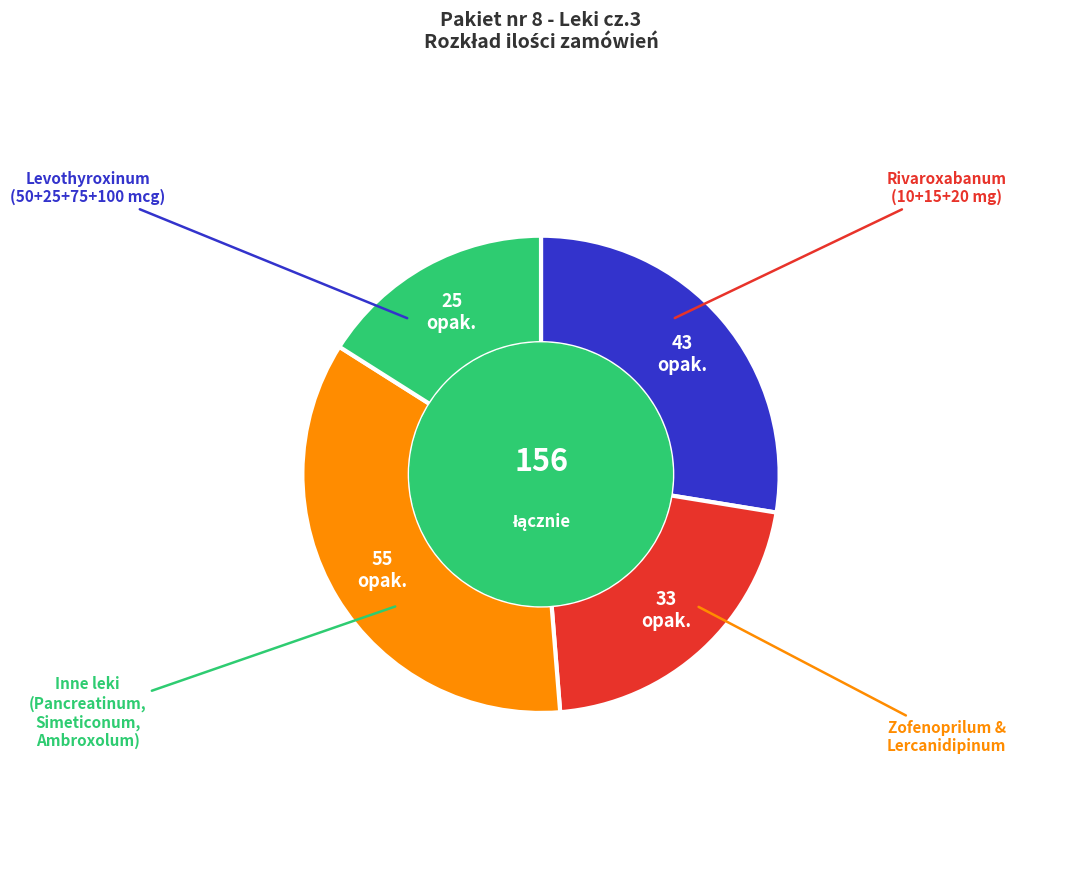

Is there any slice that represents more than half of the pie?

No